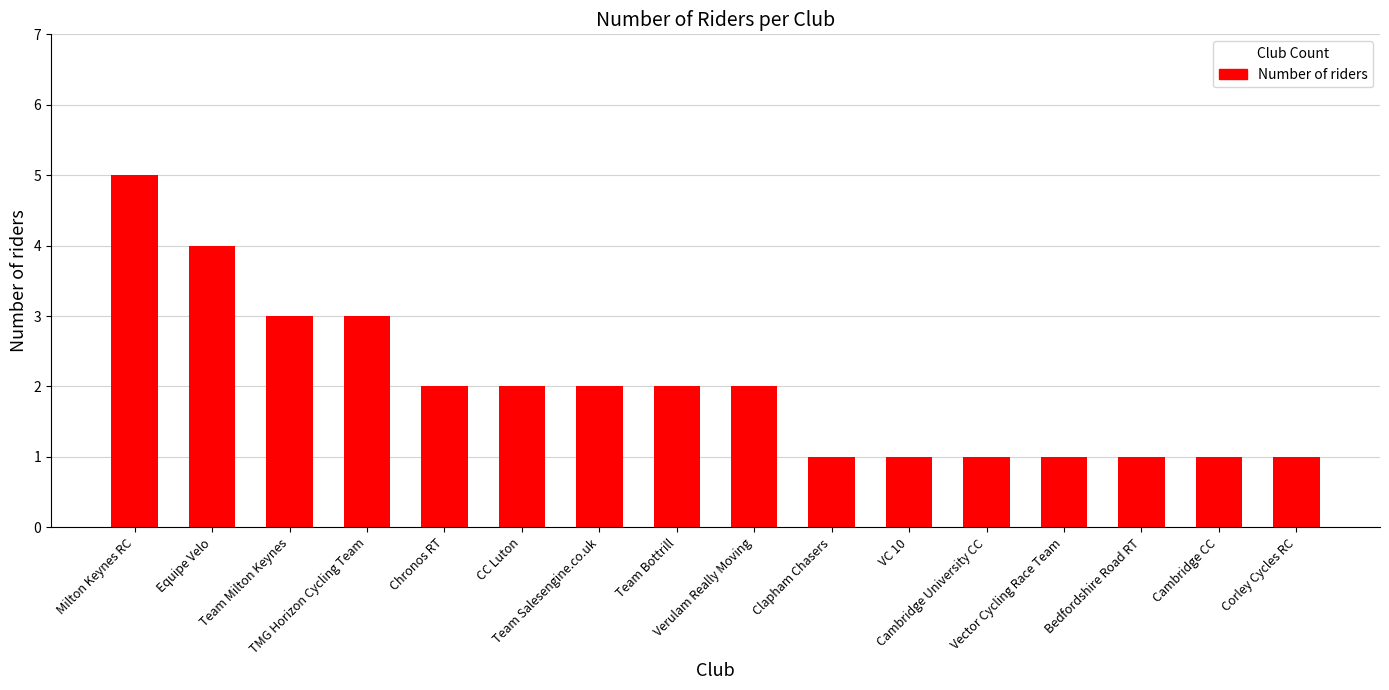

What is the maximum value shown in the chart?

5